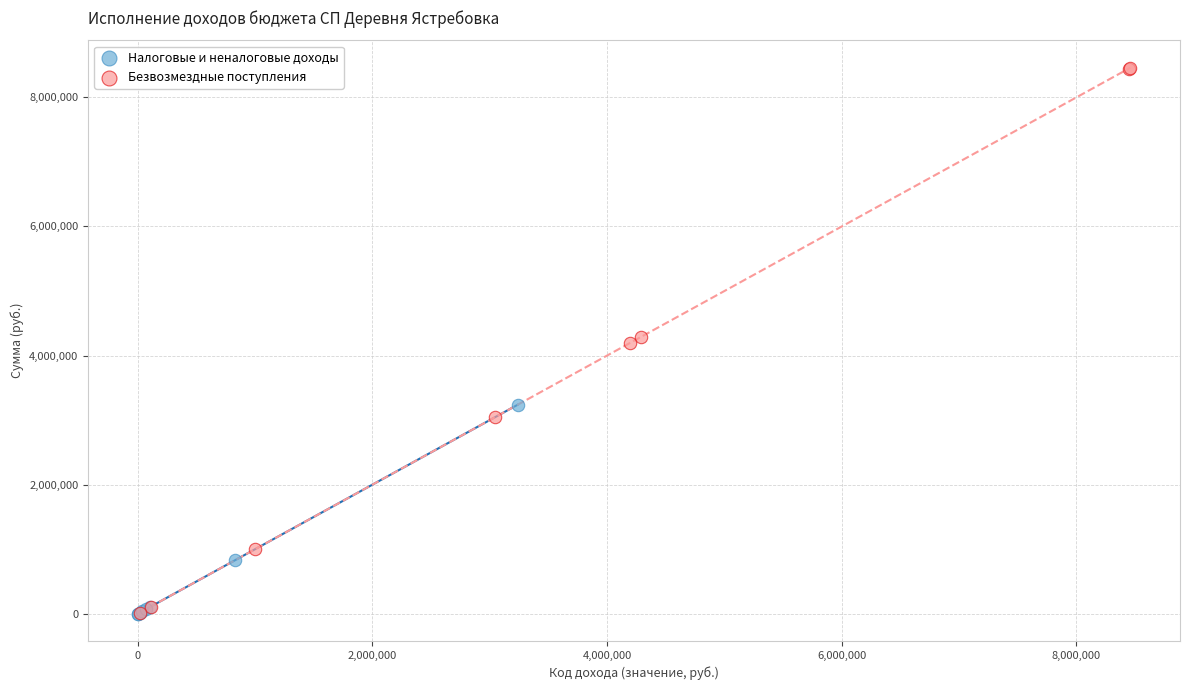

Which series contains the highest Y value?

Безвозмездные поступления